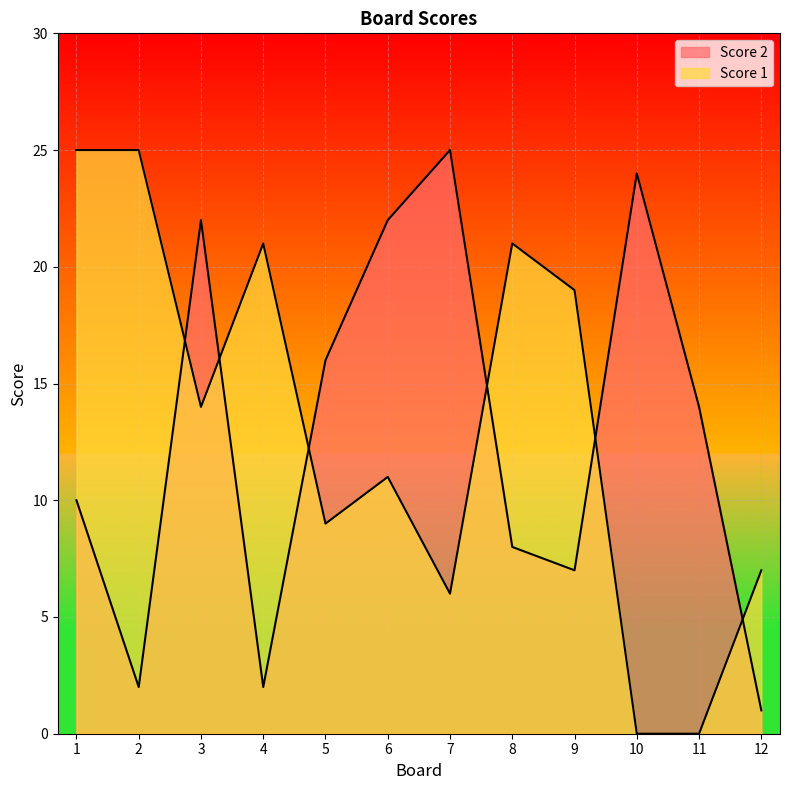

After their last crossing, which series has the higher values: Score 2 or Score 1?

Score 1